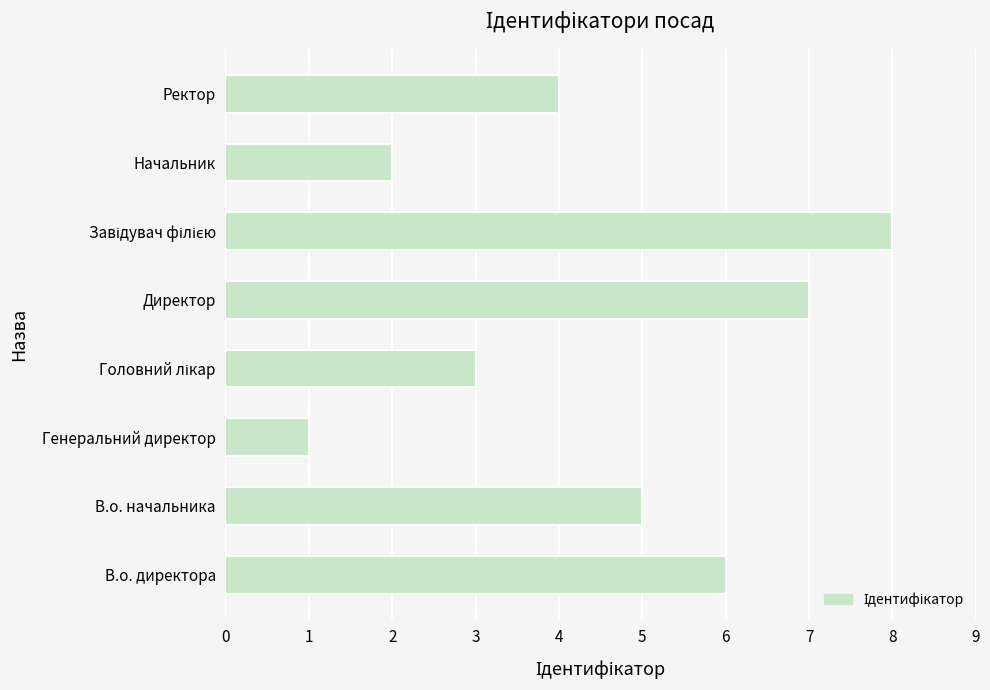

The chart shows a value of 2 at Генеральний директор. True or false?

False